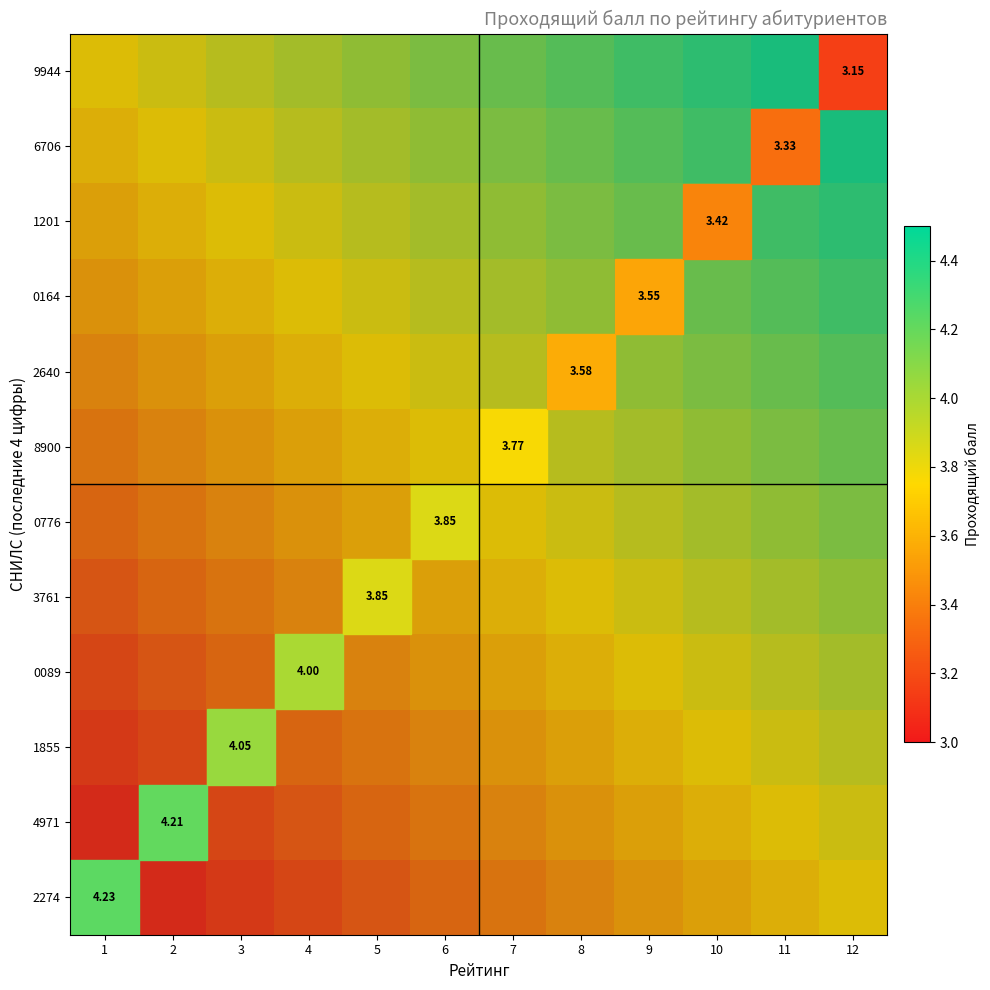

At how many categories does at least one series exceed 0?

12